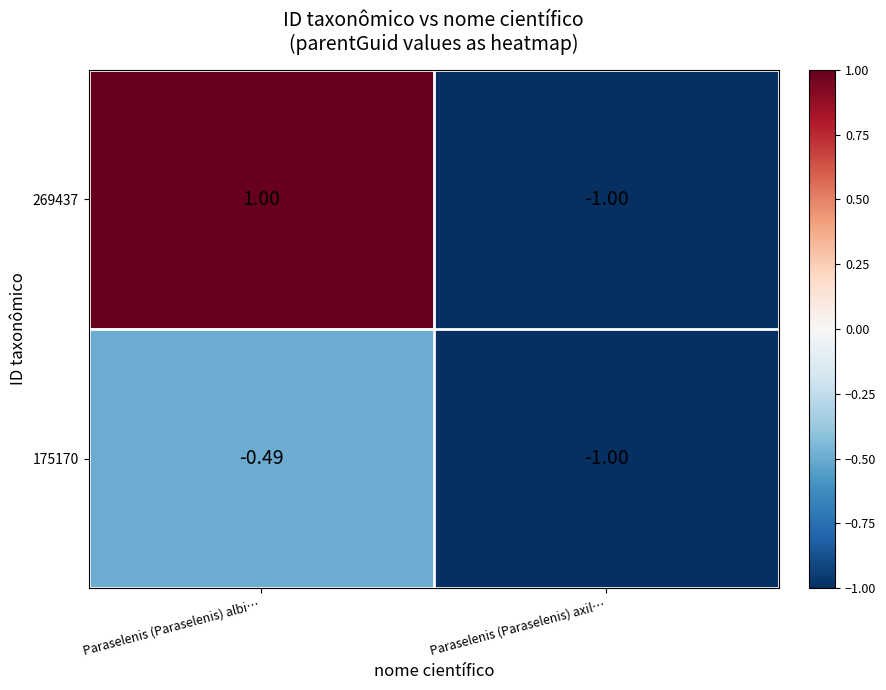

At which category is the sum across all series the highest?

Paraselenis (Paraselenis) albi…